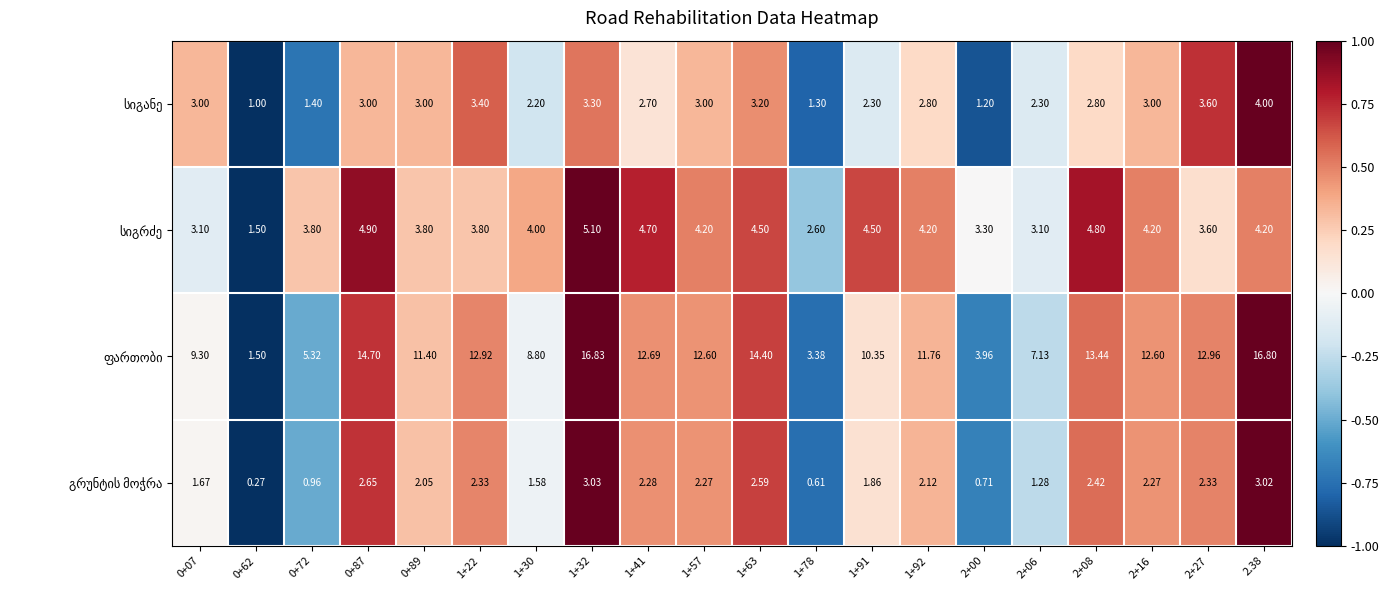

Count the number of categories in the chart.

20